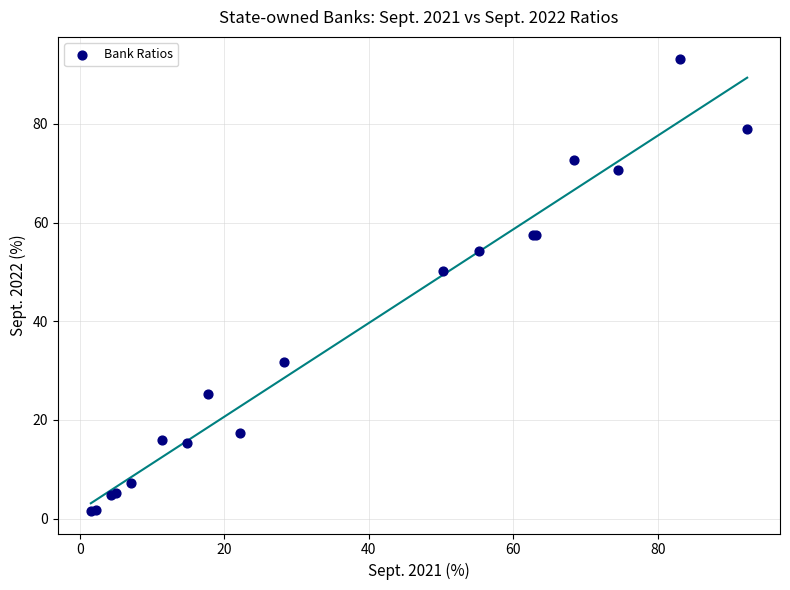

What Y value in the scatter plot is closest to 47?

50.1